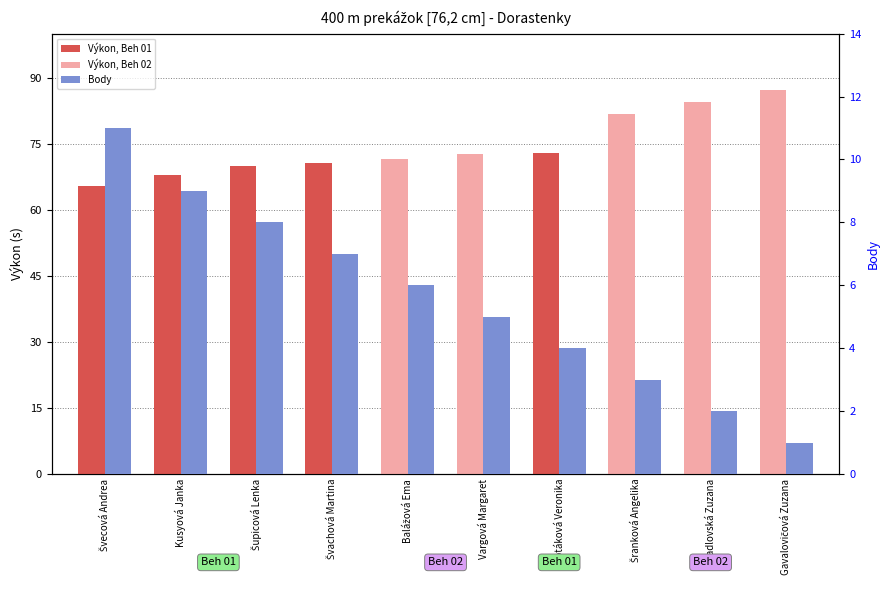

Reading left to right, extract all data points from this chart.

Švecová Andrea=11	Kusyová Janka=9	Šupicová Lenka=8	Švachová Martina=7	Balážová Ema=6	Vargová Margaret=5	Luptáková Veronika=4	Šranková Angelika=3	Hiadlovská Zuzana=2	Gavalovičová Zuzana=1